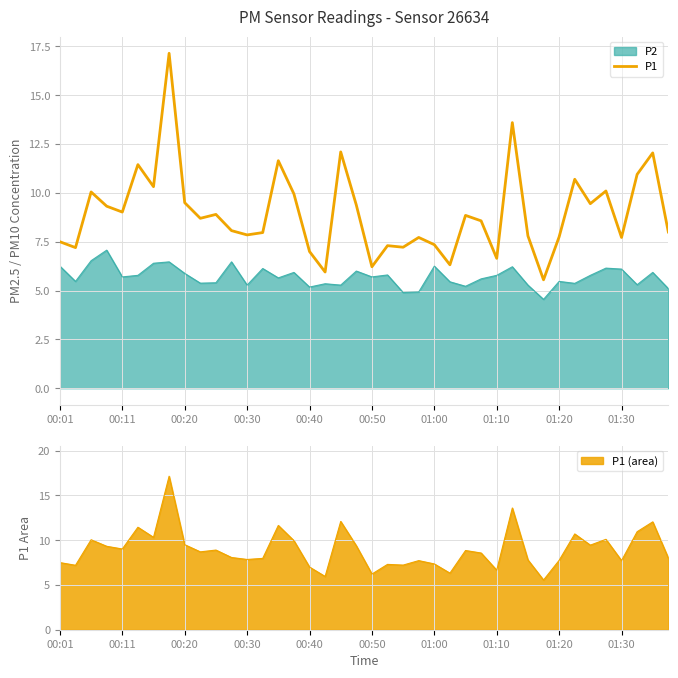

What is the change in value from 12 to 25?

-1.5